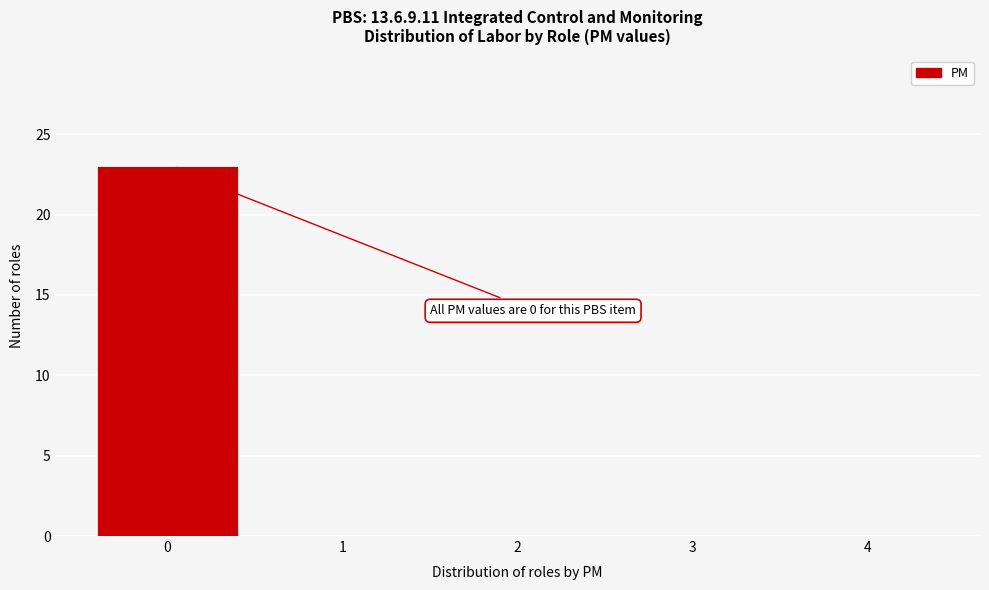

Reading left to right, what are all the values shown in this chart?

0=23	1=0	2=0	3=0	4=0